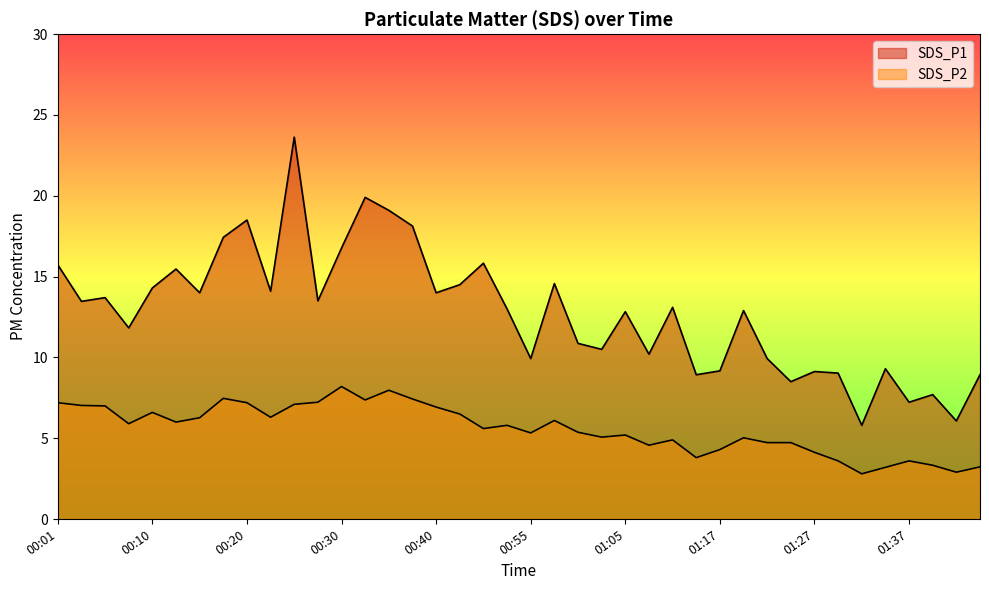

Is the value of SDS_P2 at 01:15 greater than the value of SDS_P1 at 00:50?

No